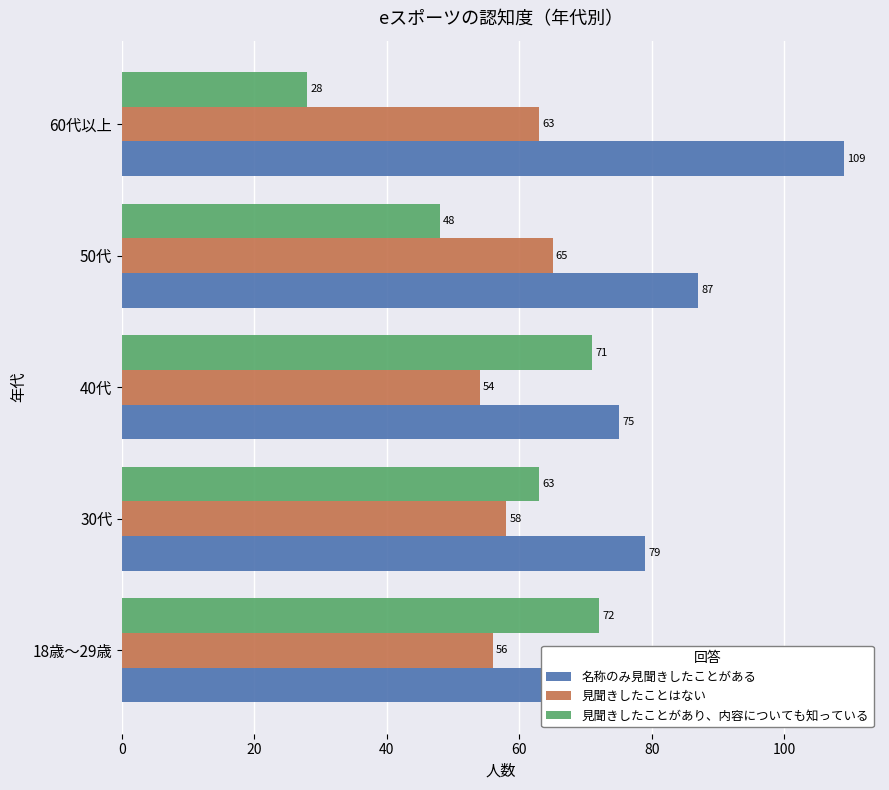

Which series has the widest spread of values?

見聞きしたことがあり、内容についても知っている